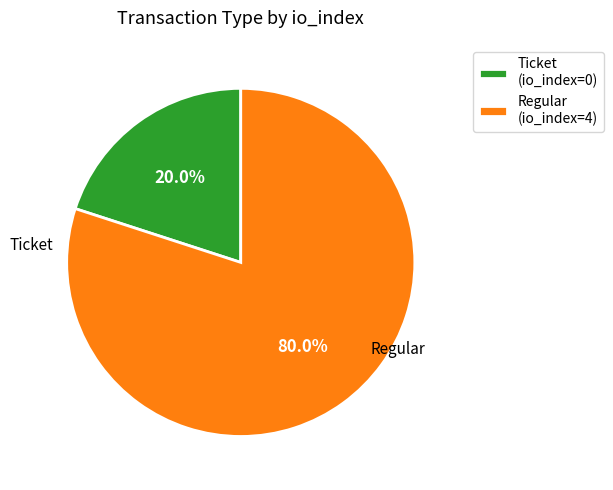

Which category has the biggest portion of the pie?

Regular